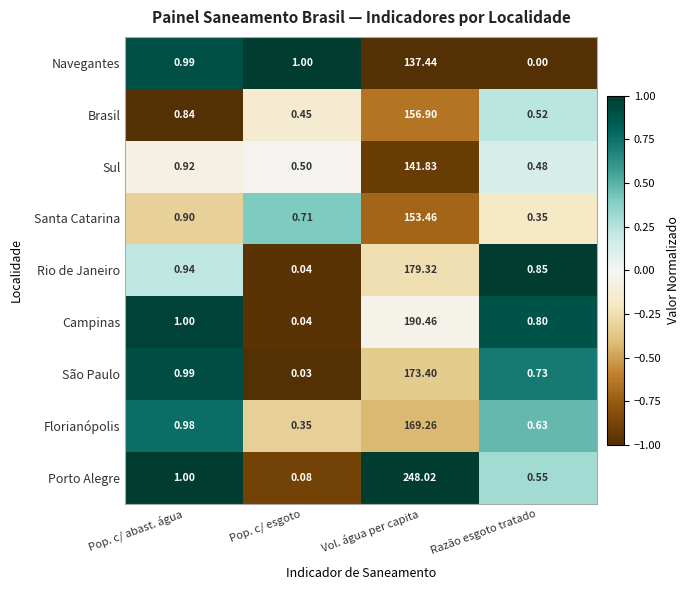

Which series has the largest total across all categories?

Porto Alegre